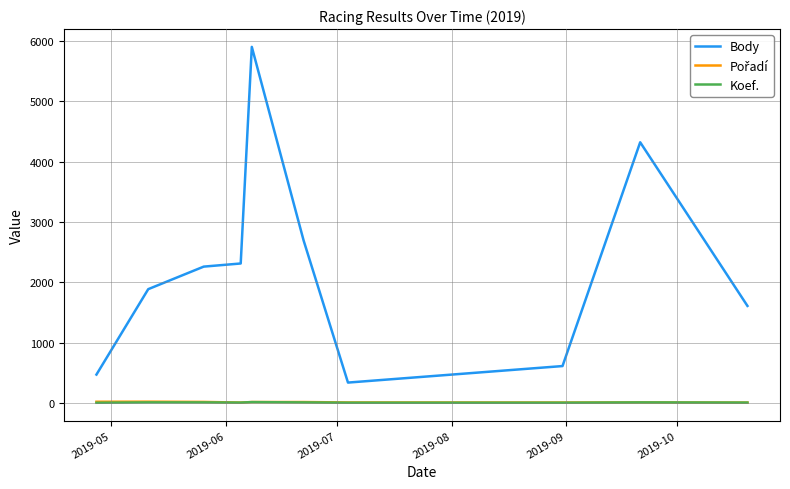

Which series has the largest range (max minus min)?

Body